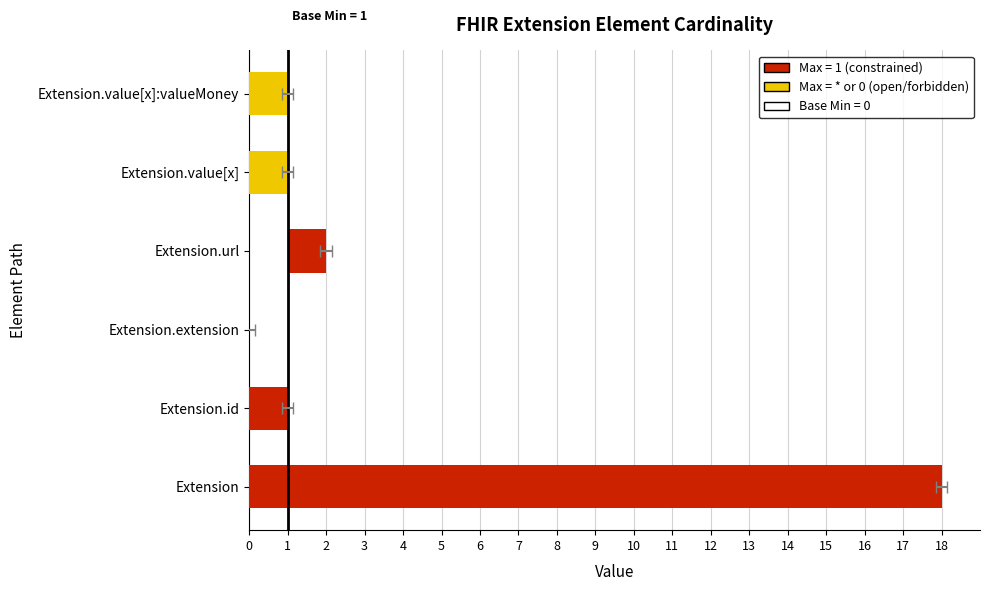

Count the number of categories in the chart.

6